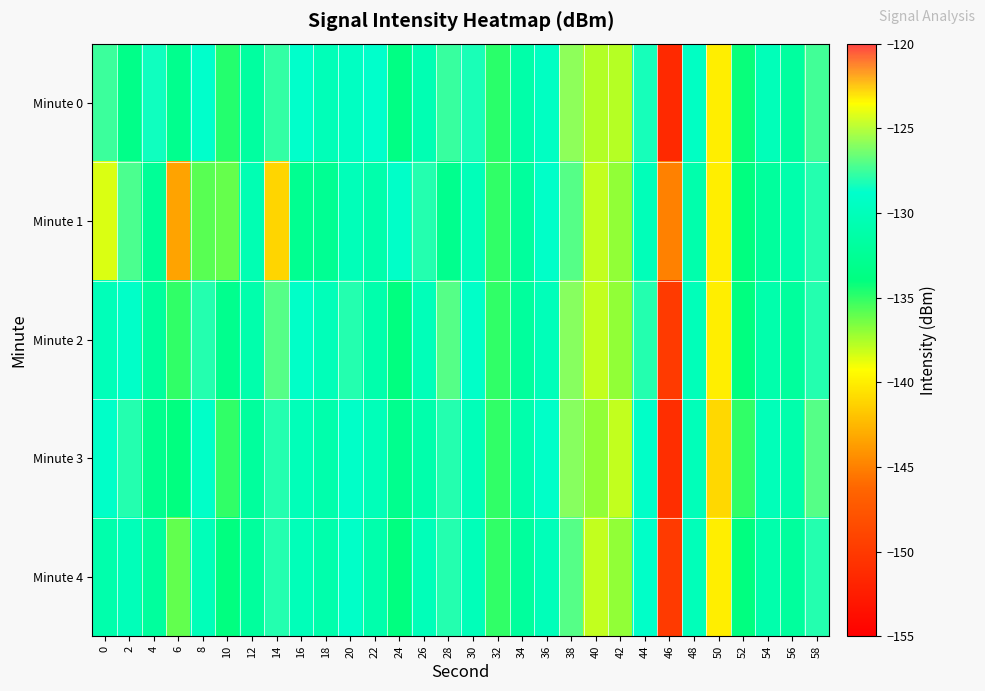

At which category is the sum across all series the highest?

38